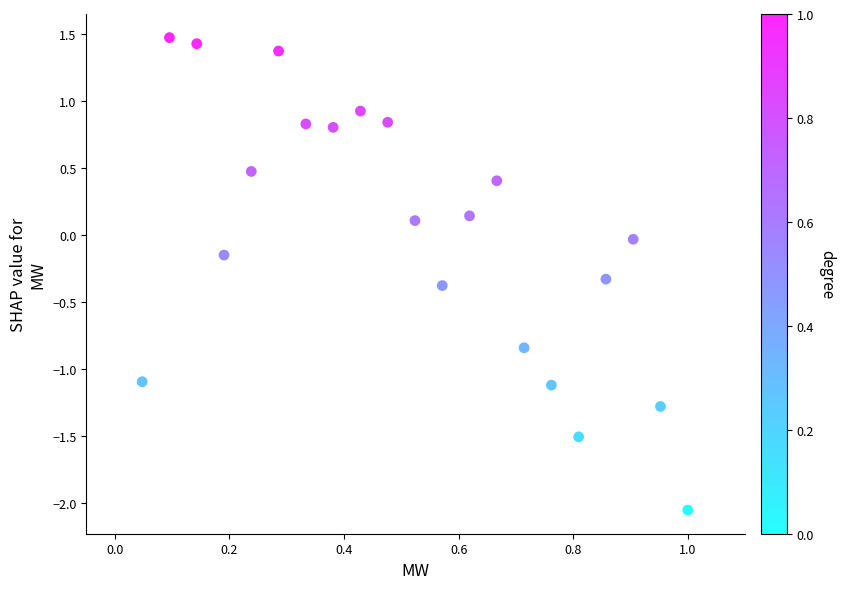

What is the range of Y values (max minus min)?

3.5